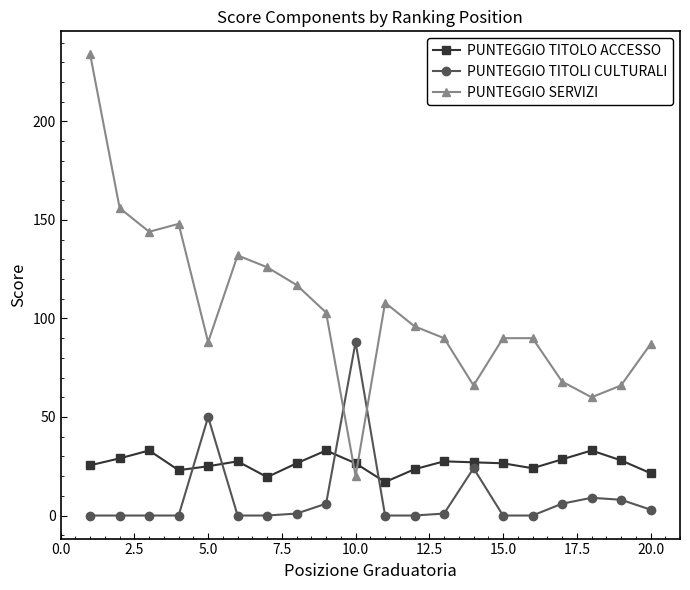

After their last crossing, which series has the higher values: PUNTEGGIO TITOLO ACCESSO or PUNTEGGIO SERVIZI?

PUNTEGGIO SERVIZI